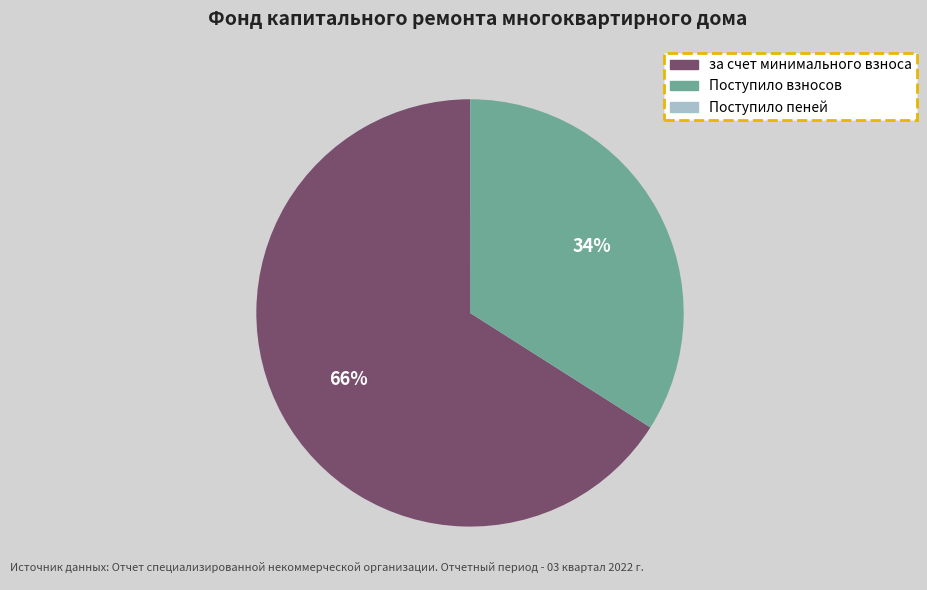

Is there a majority slice in this chart?

Yes